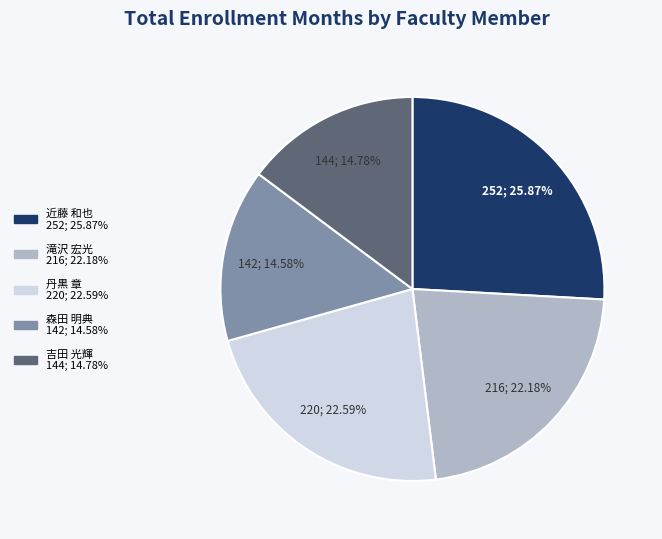

Is it true that 近藤 和也 is 26% of the pie?

True